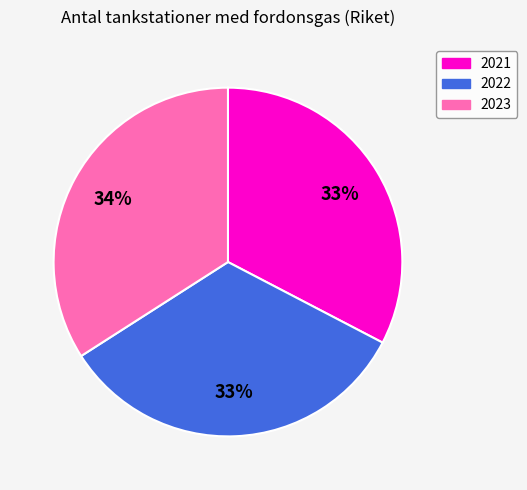

To the nearest percent, what is the difference between the largest and smallest slice percentages?

1%